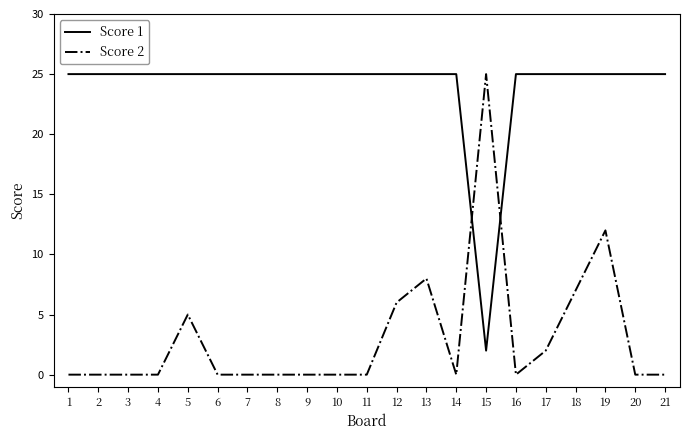

List the series in order of their overall mean, highest first.

Score 1, Score 2